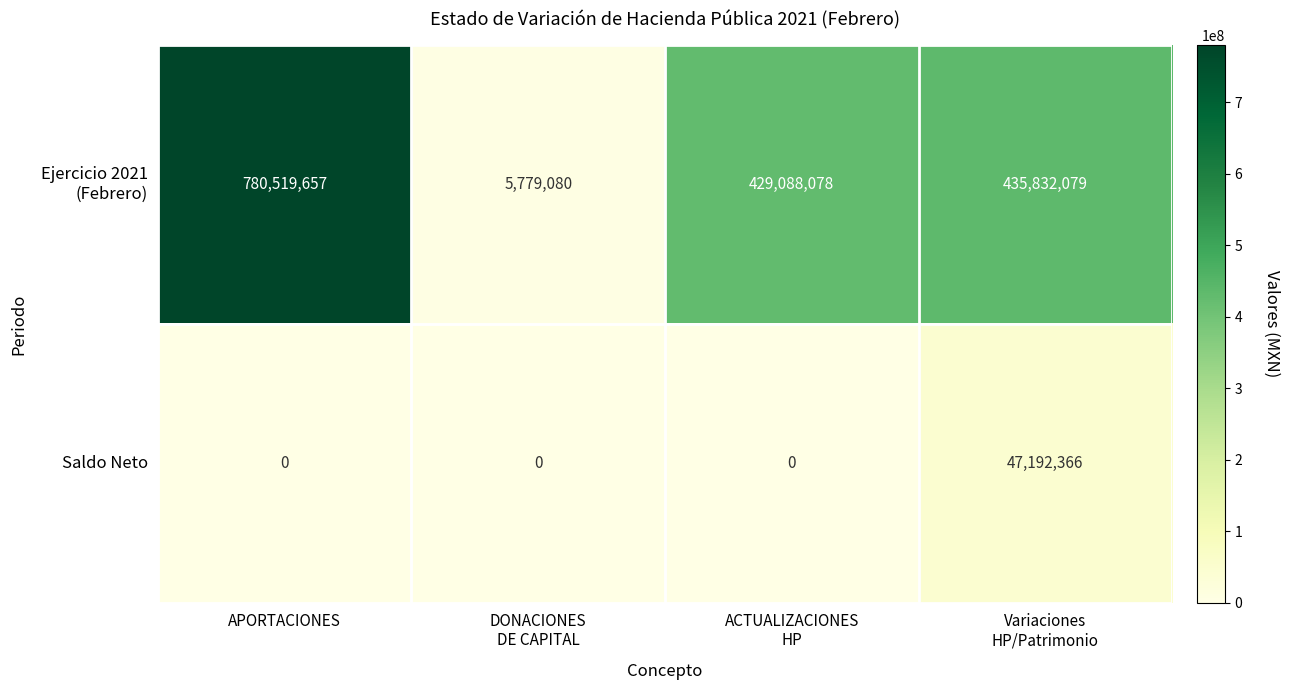

What is the spread (max minus min) of values at DONACIONES
DE CAPITAL?

5779080